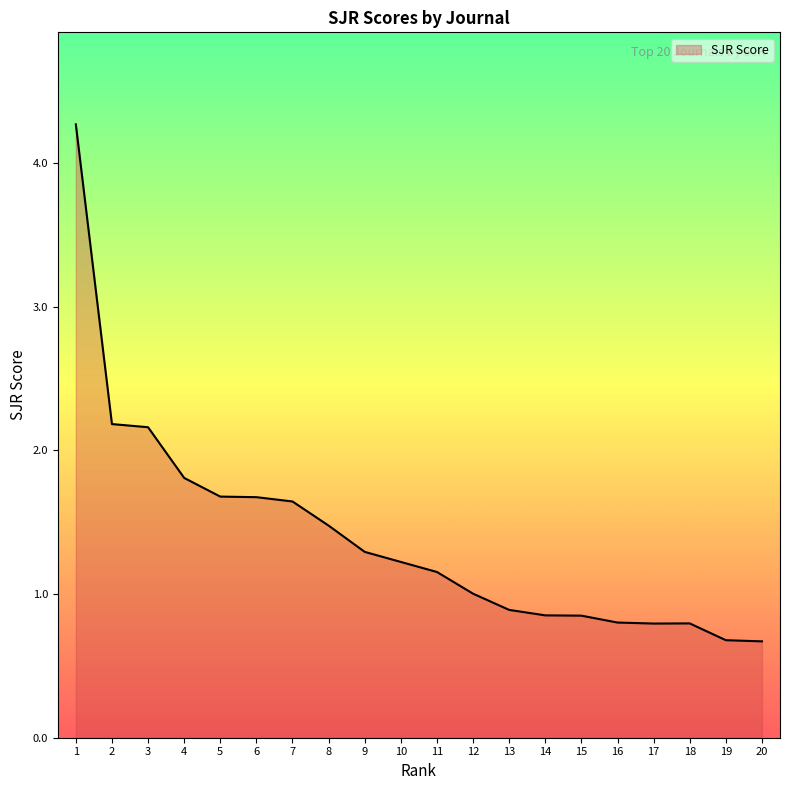

True or false: the data shows 1.6 at 11.

False